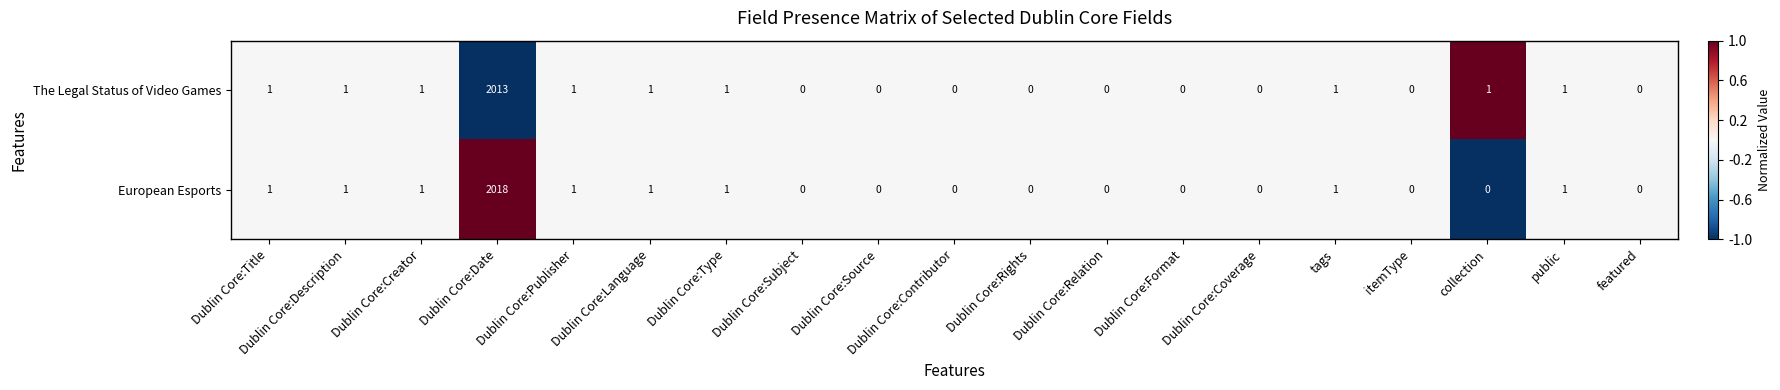

Rank the series by their maximum value, from highest to lowest.

European Esports, The Legal Status of Video Games